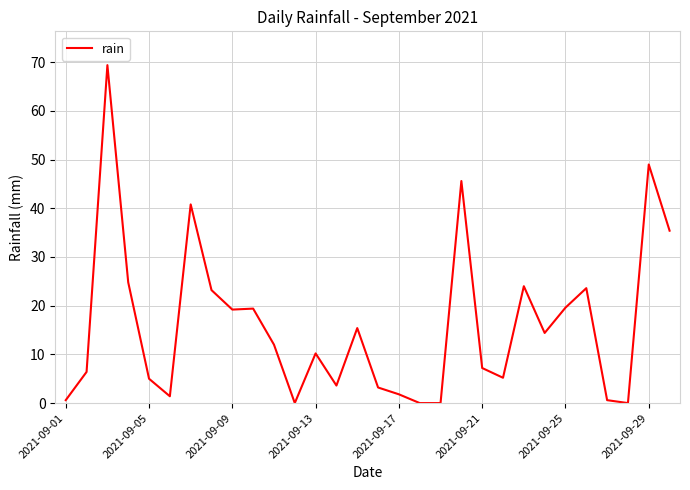

What is the greatest value displayed?

69.4